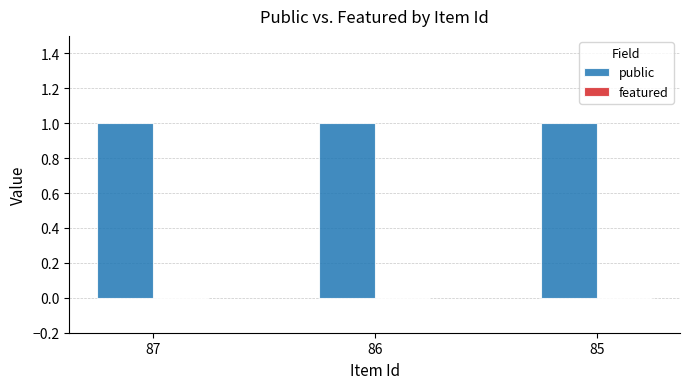

Are the bars grouped side by side (vs. stacked)?

Yes